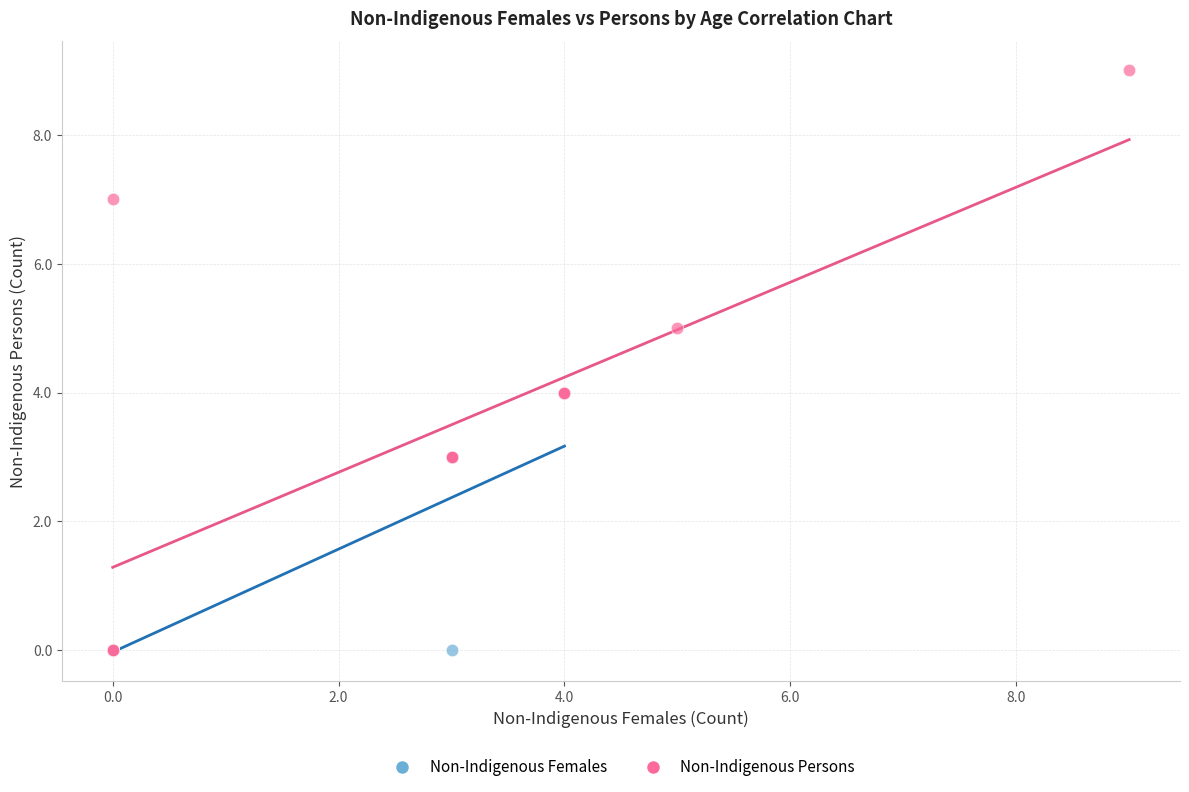

Which series has the largest Y range (max minus min)?

Non-Indigenous Persons